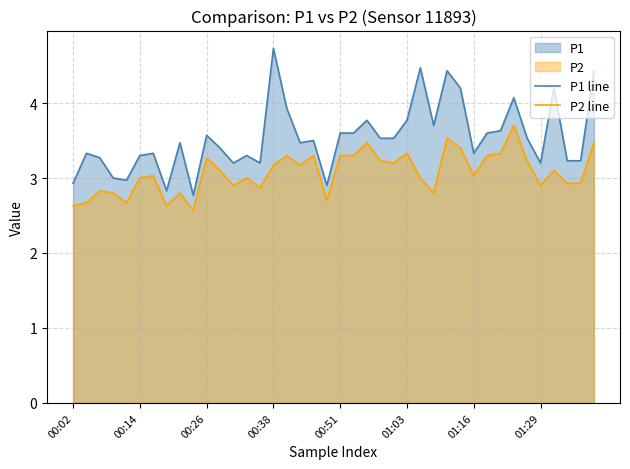

What is the total value across all series at 01:29?

6.1